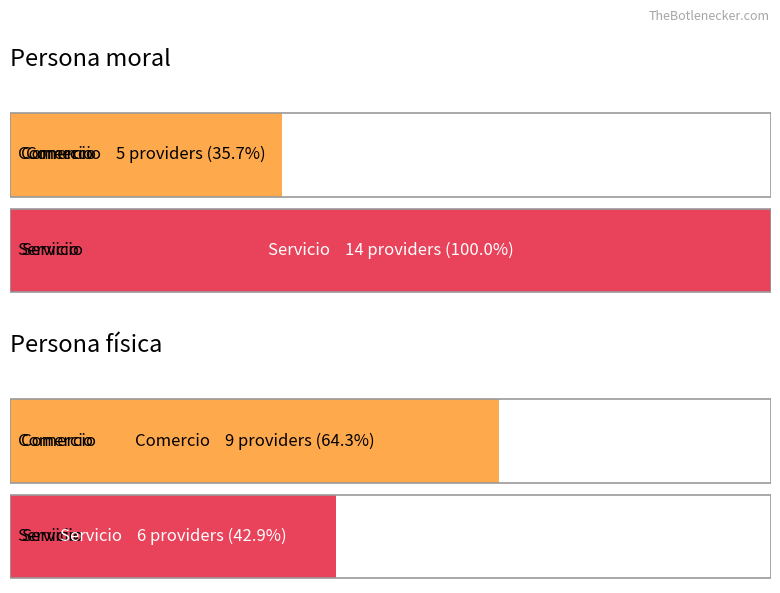

Which series has the largest total across all categories?

Servicio